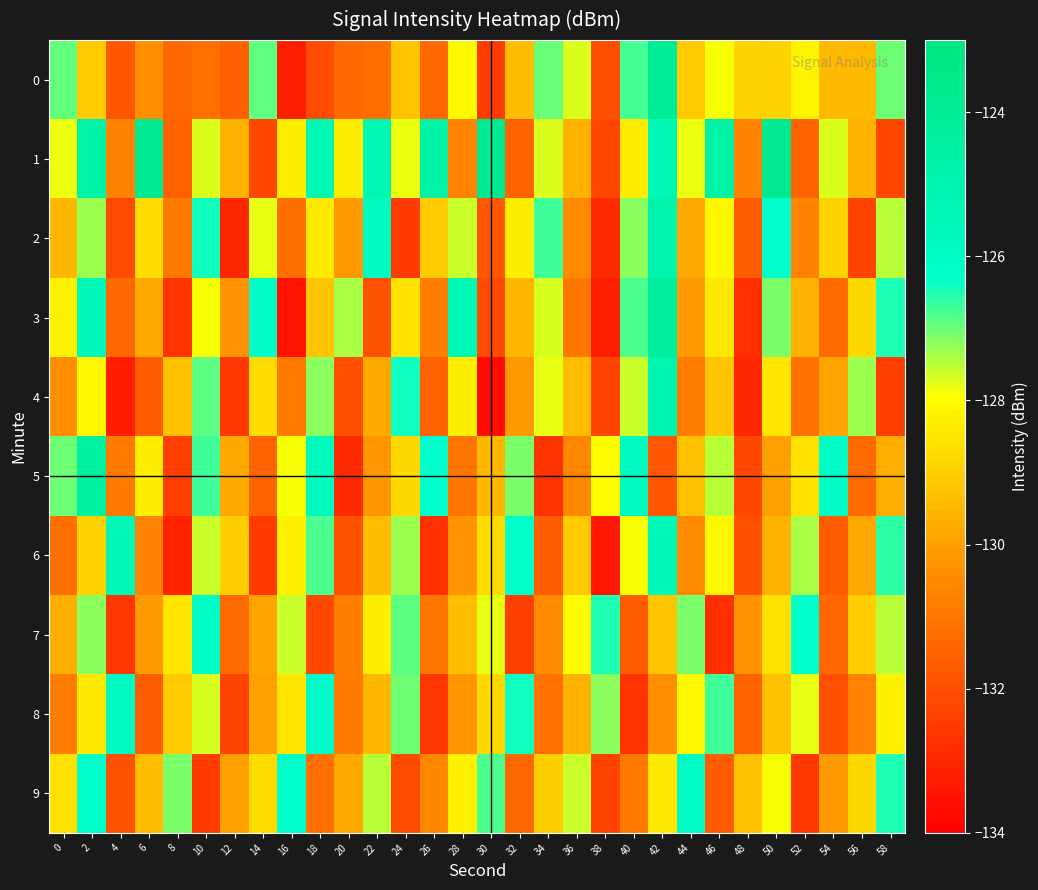

Count the number of categories in the chart.

30